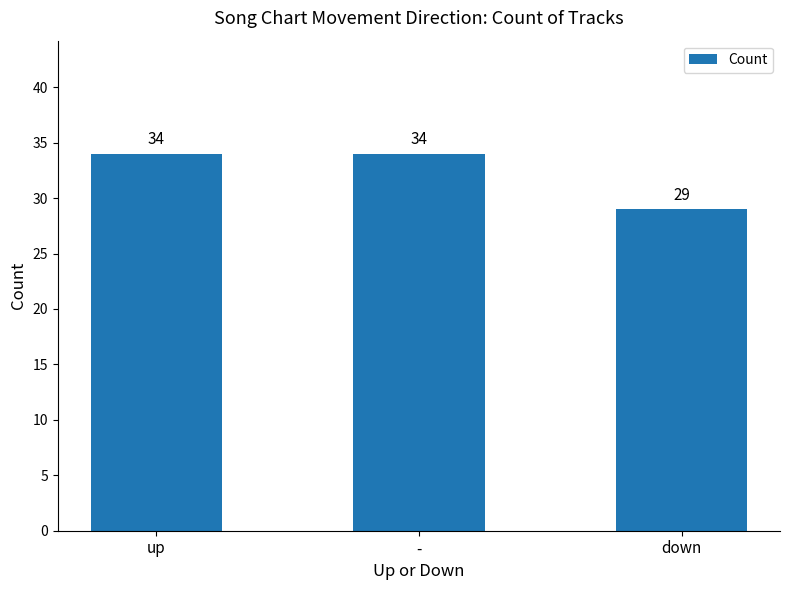

Where is the data nearest to the value 31?

down